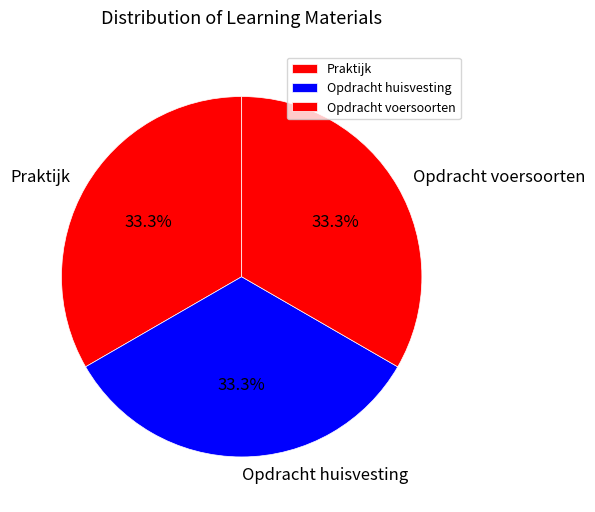

Does Opdracht huisvesting account for over 50% of the chart?

No